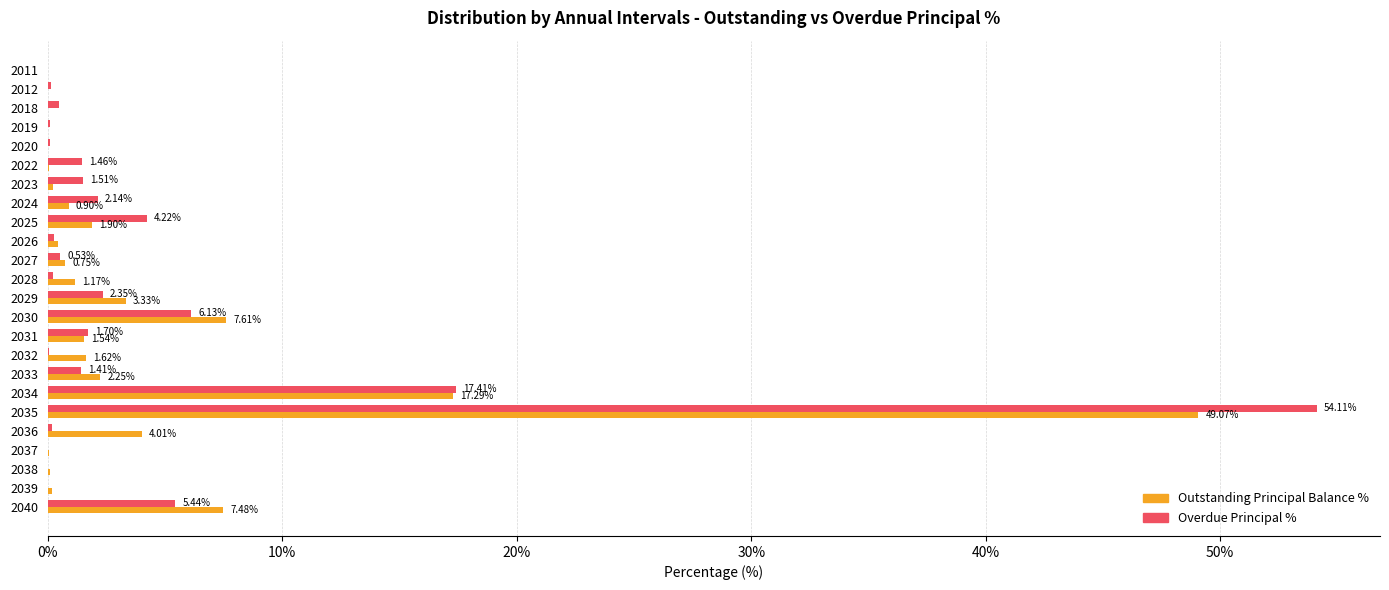

How many positive values does the Outstanding Principal Balance % series have?

22